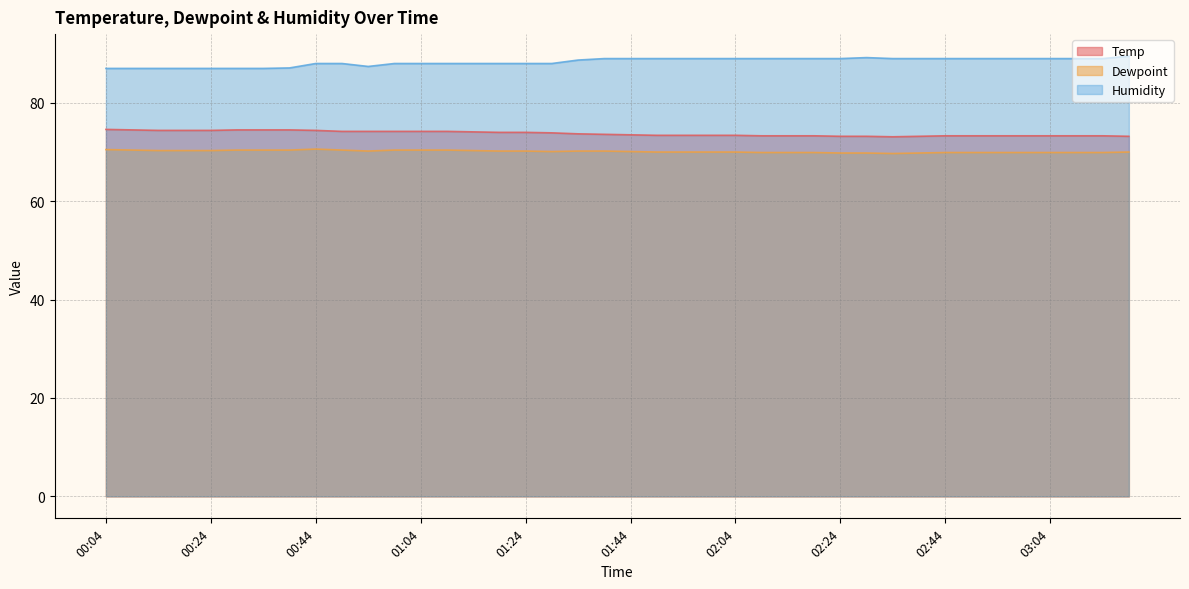

Rank the series at 03:04 from highest to lowest value.

Humidity, Temp, Dewpoint